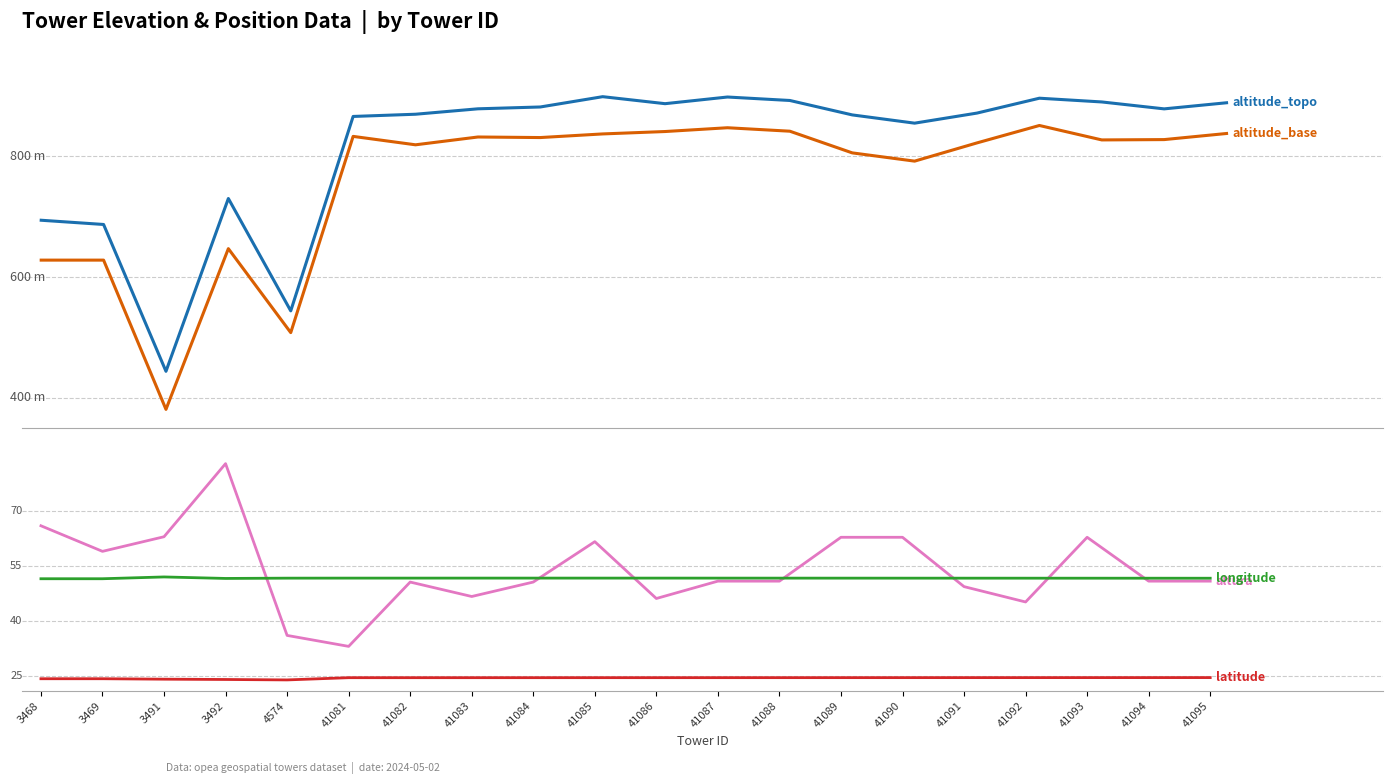

The value of altitude_topo at 3468 is 694.0. True or false?

True